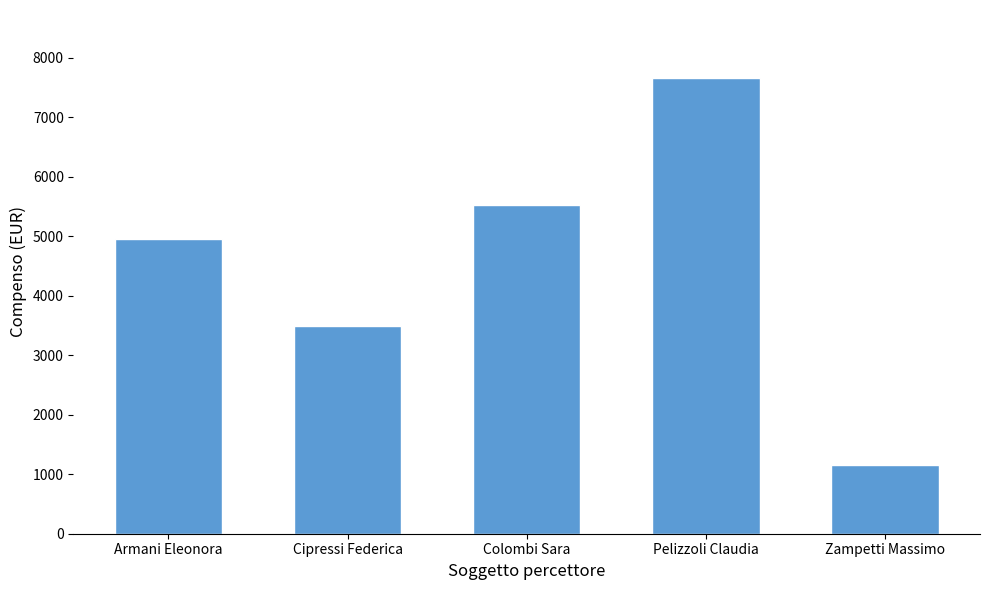

Count the number of categories in the chart.

5